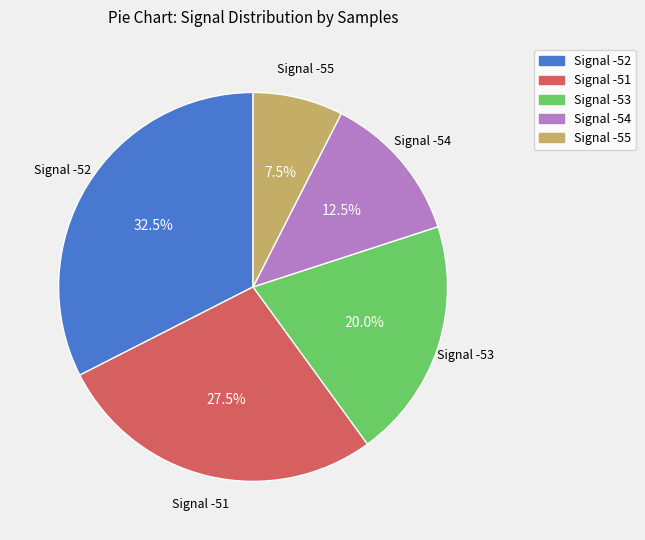

Which category has the biggest portion of the pie?

Signal -52